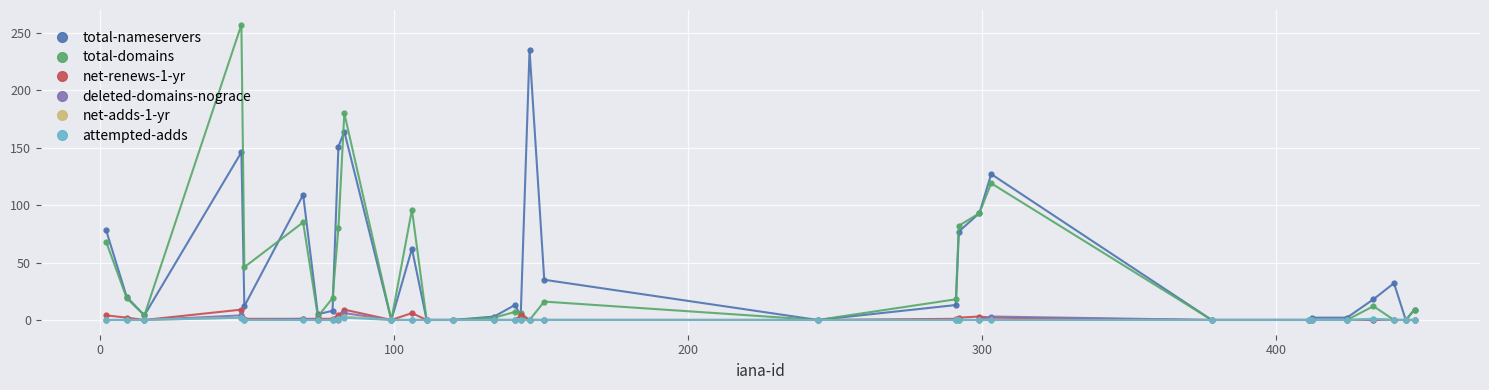

What is the maximum value shown in the chart?

257